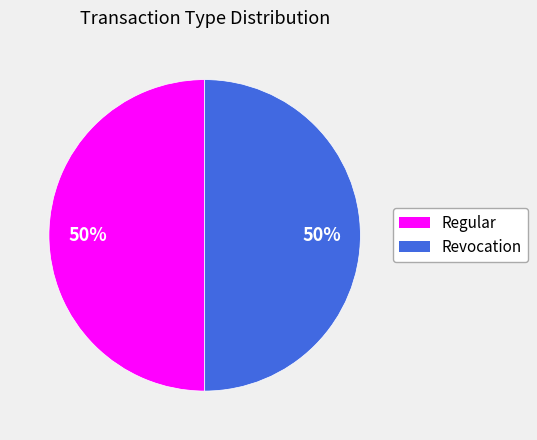

To the nearest percent, what is the average slice percentage?

50%